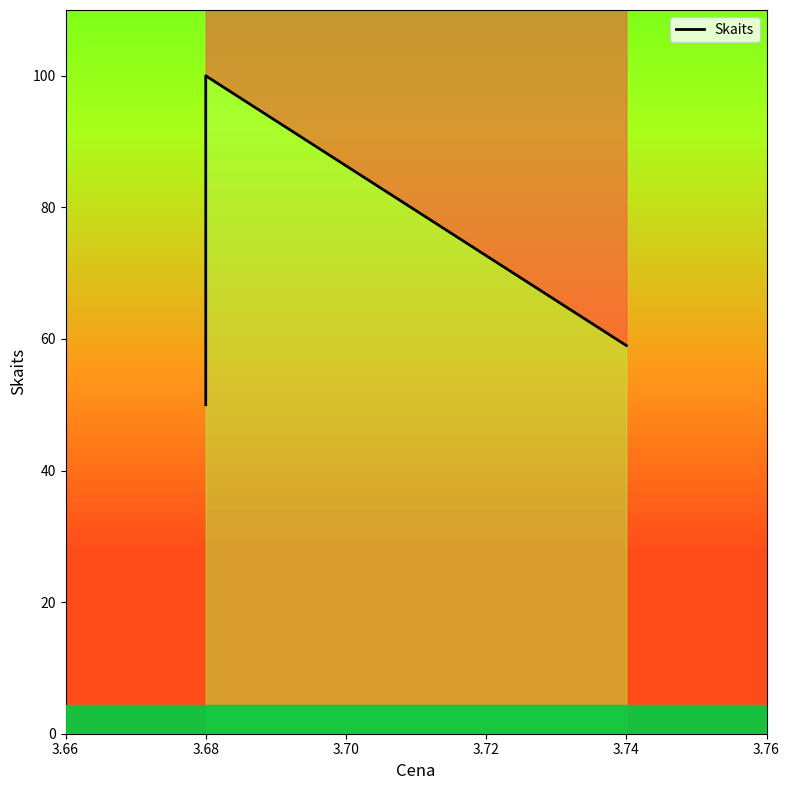

What is the maximum value shown in the chart?

100